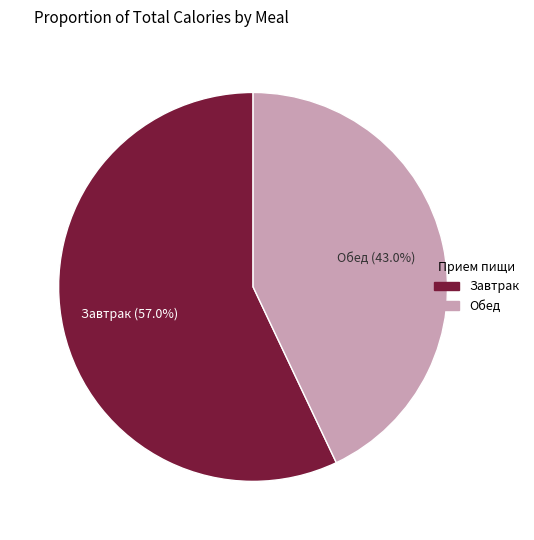

Do Завтрак and Обед together represent more than half of the pie?

Yes